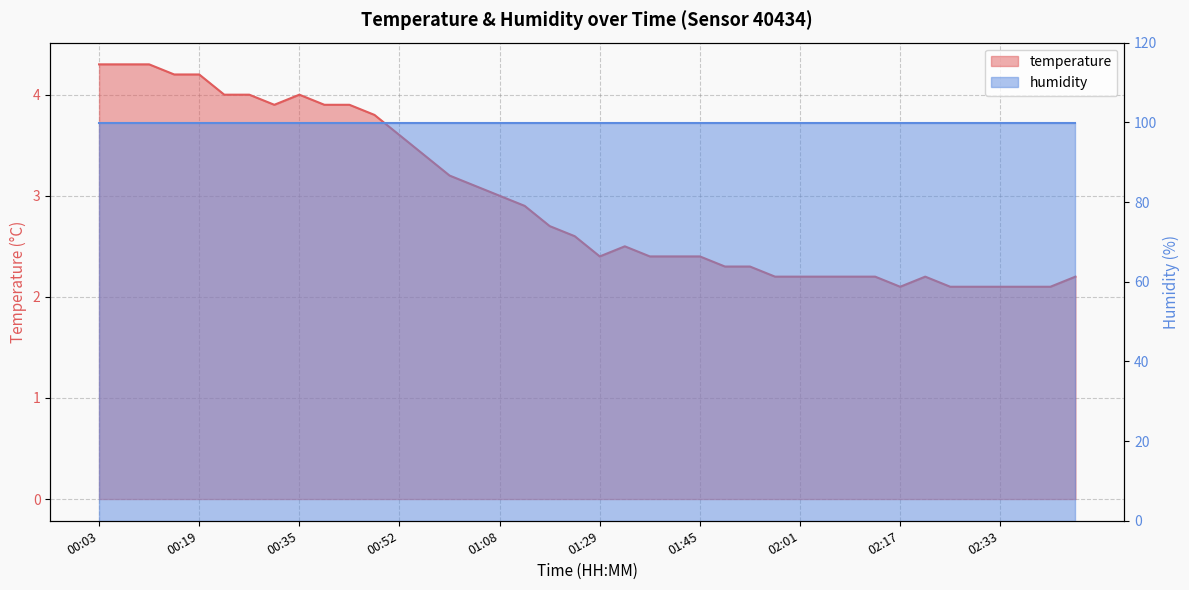

Rank the categories by value from highest to lowest.

00:03, 00:07, 00:11, 00:15, 00:19, 00:23, 00:27, 00:35, 00:31, 00:39, 00:43, 00:48, 00:52, 00:56, 01:00, 01:04, 01:08, 01:12, 01:16, 01:25, 01:33, 01:29, 01:37, 01:41, 01:45, 01:49, 01:53, 01:57, 02:01, 02:05, 02:09, 02:13, 02:21, 02:45, 02:17, 02:25, 02:29, 02:33, 02:37, 02:41